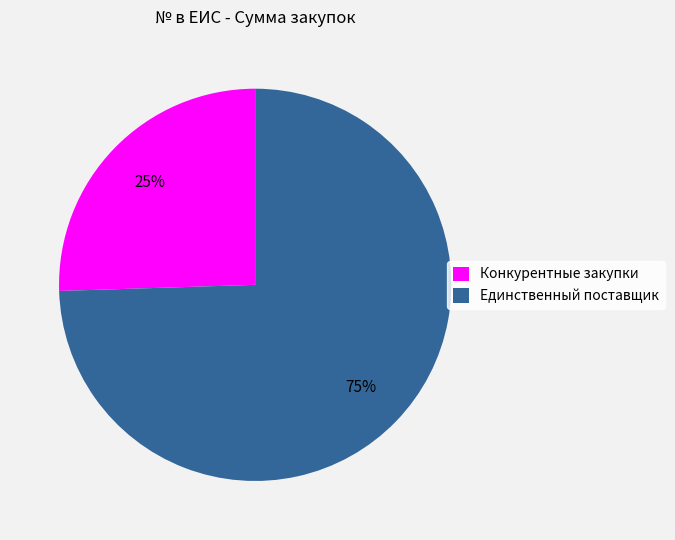

Between Конкурентные закупки and Единственный поставщик, which is larger?

Единственный поставщик